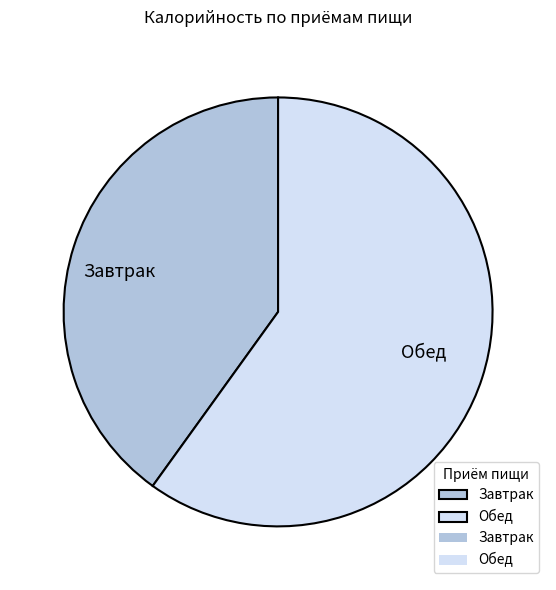

Does Обед account for over 50% of the chart?

Yes